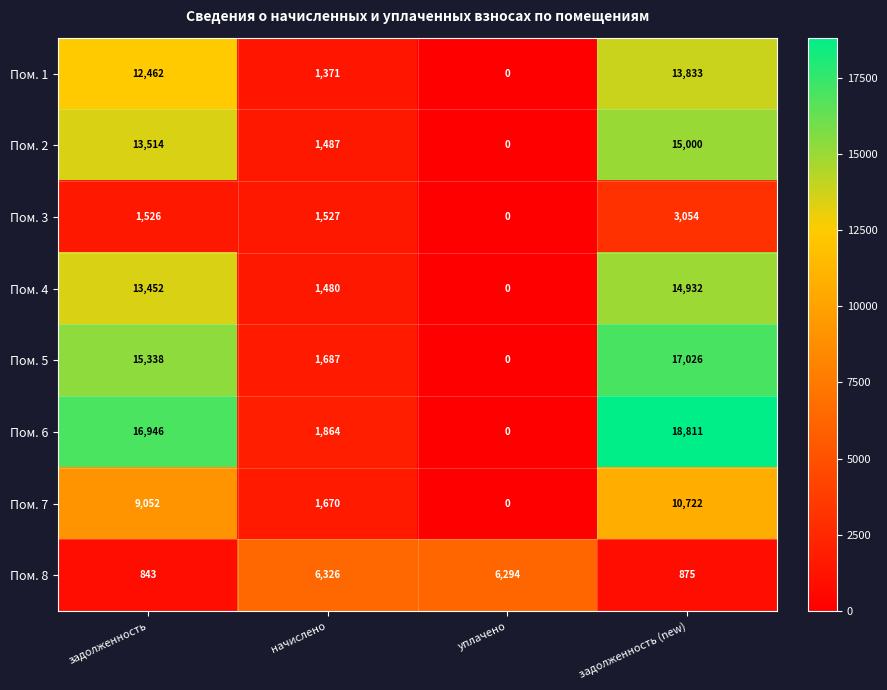

The value of Пом. 5 at задолженность is 15338. True or false?

True